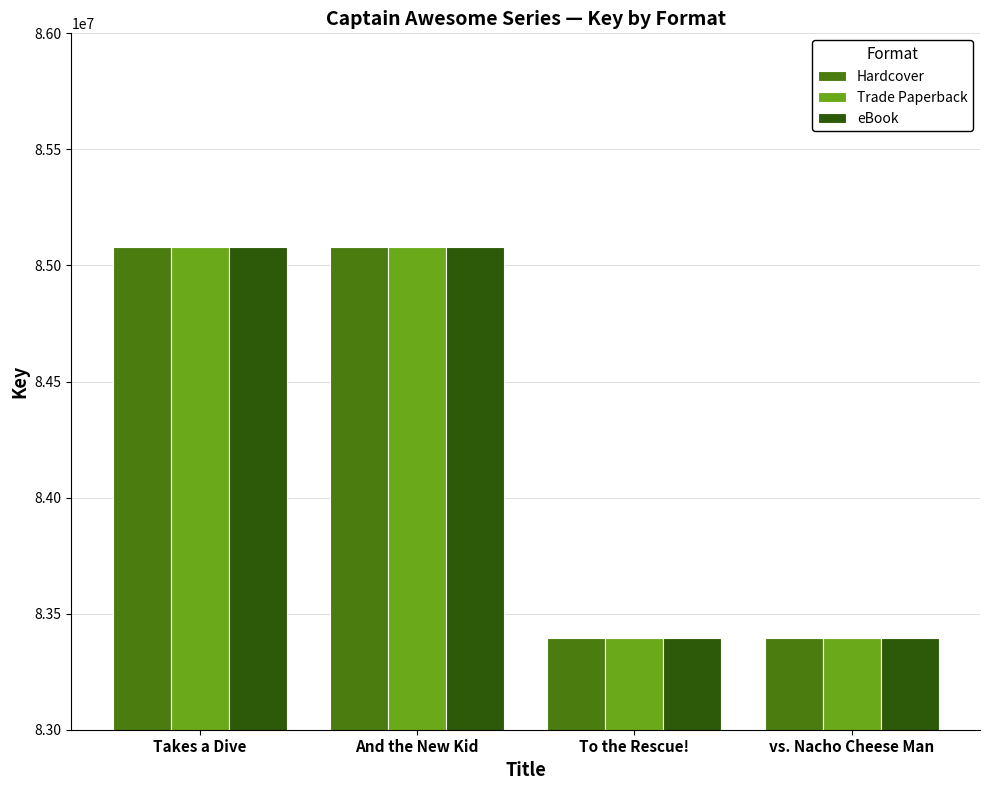

What is the total value across all series at And the New Kid?

255237300